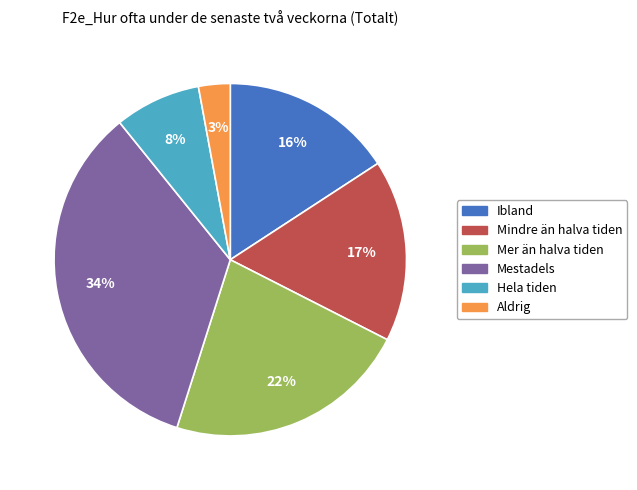

Do Mindre än halva tiden and Ibland together represent more than half of the pie?

No